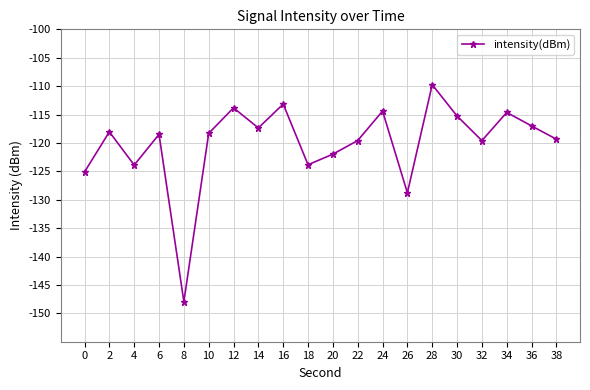

What is the maximum value shown in the chart?

-109.7